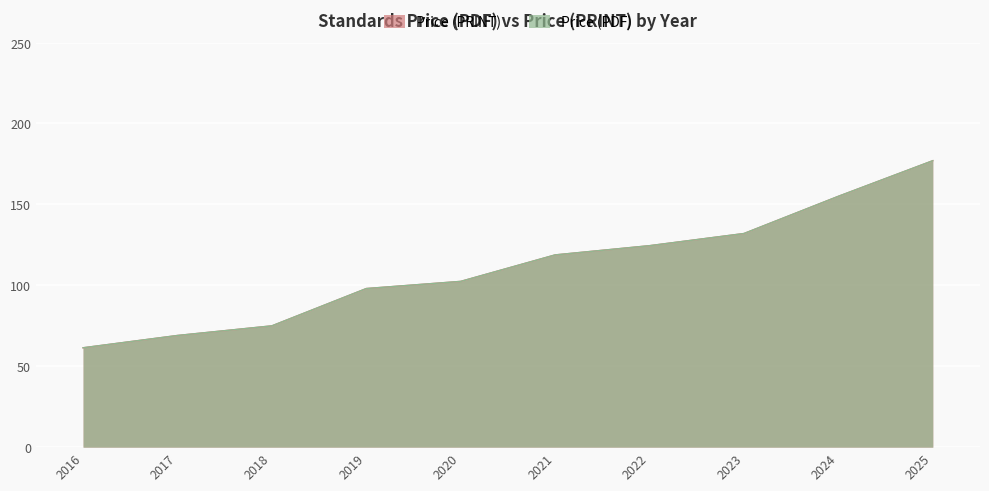

The value of Price (PDF) at 2023 is 132.0. True or false?

True